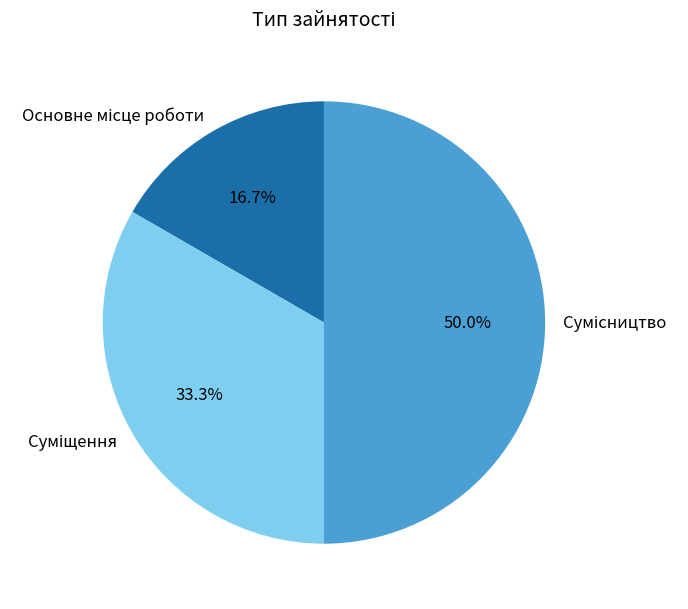

Does any single category account for the majority?

No